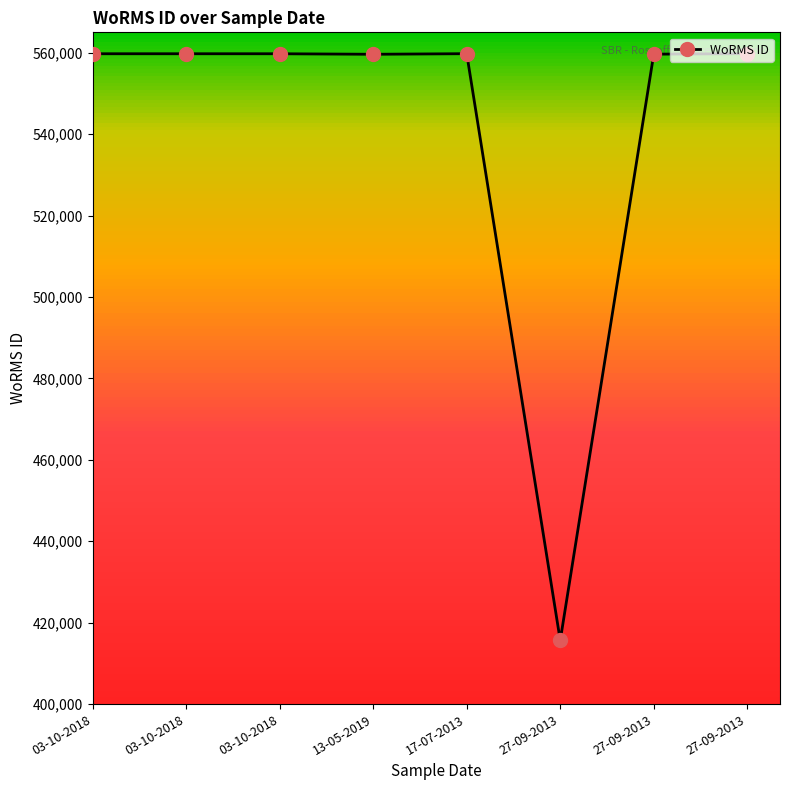

How many distinct data groups are displayed?

1